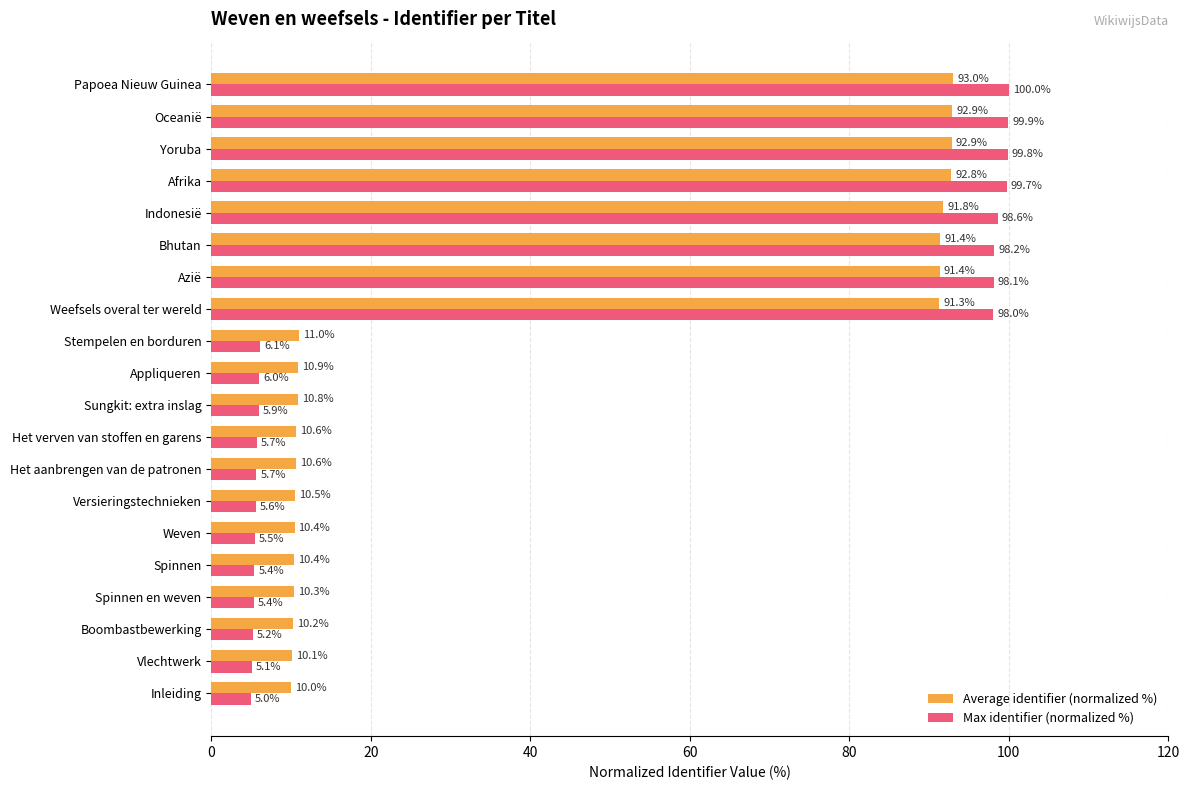

Count the number of data series in this chart.

2